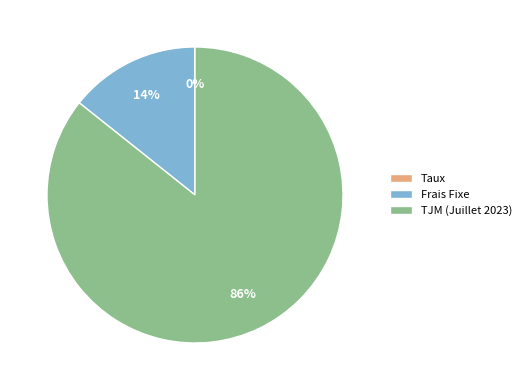

Is the sum of Frais Fixe and TJM (Juillet 2023) greater than half?

Yes